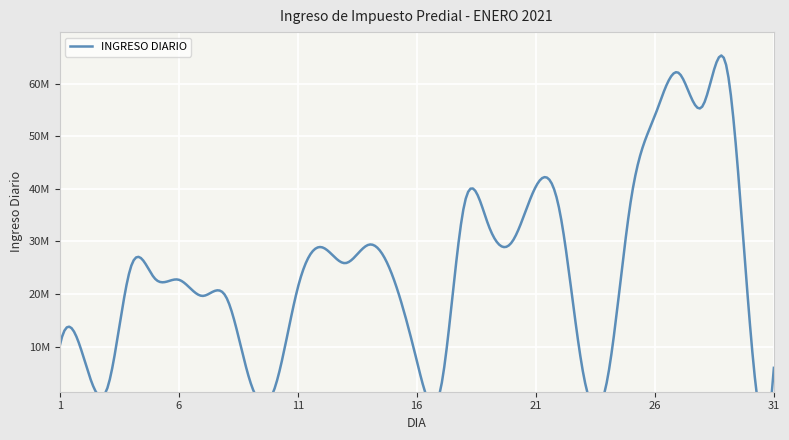

List the labels in order of value, smallest first.

10, 17, 3, 9, 24, 23, 31, 16, 2, 1, 30, 8, 7, 11, 6, 5, 15, 4, 13, 12, 14, 20, 19, 22, 18, 25, 21, 26, 28, 27, 29